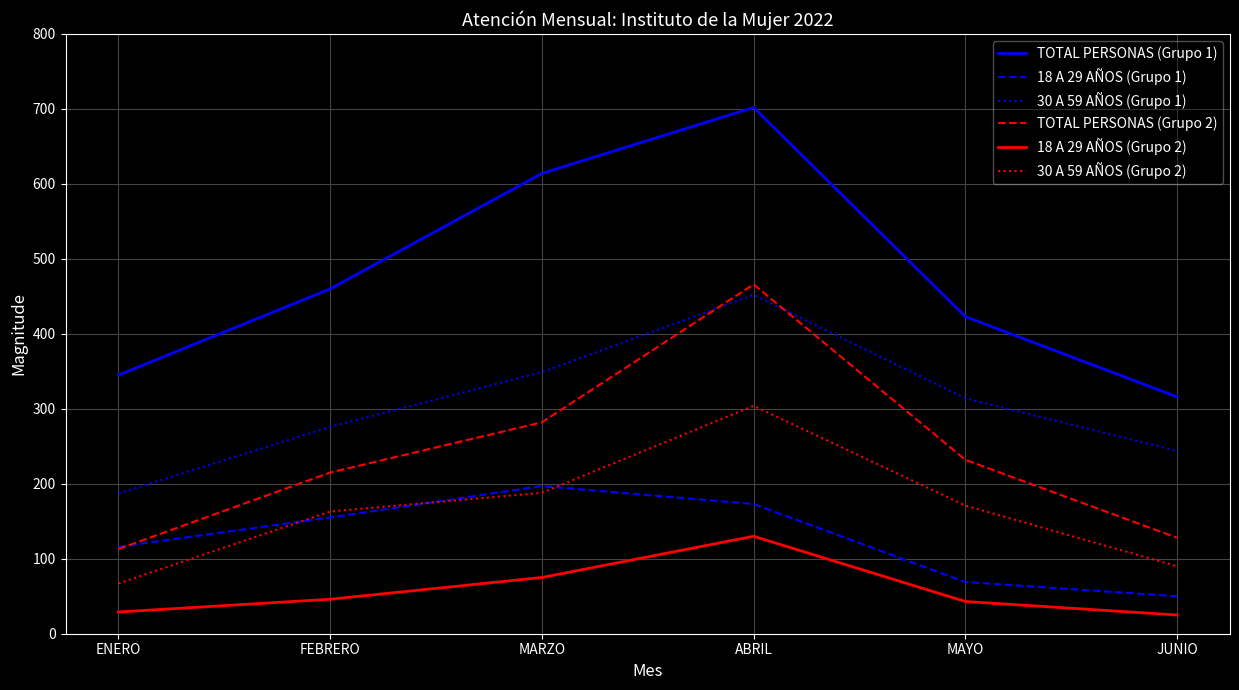

The value of TOTAL PERSONAS (Grupo 2) at MARZO is 111. True or false?

False